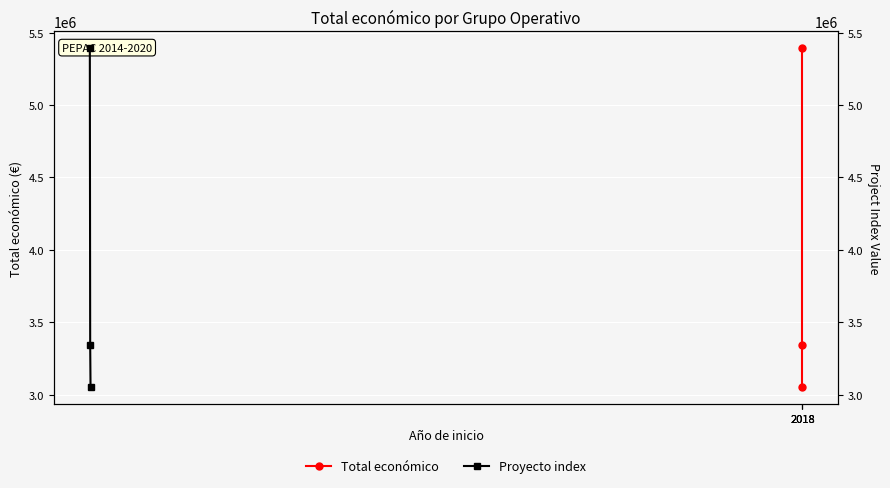

How many distinct data groups are displayed?

2